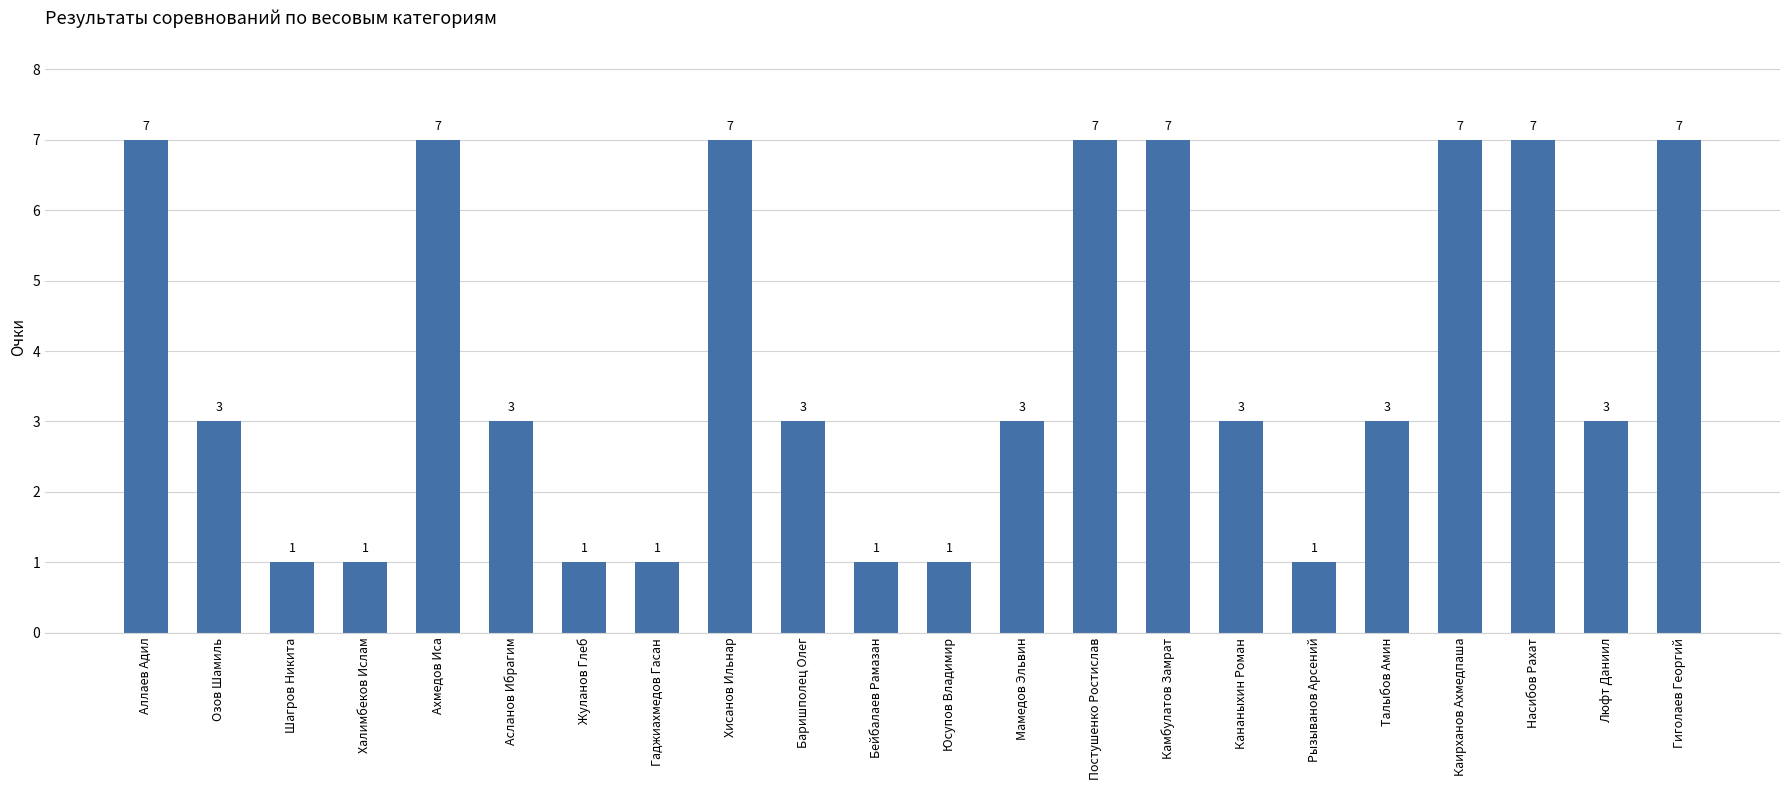

How many data points are less than 3?

7